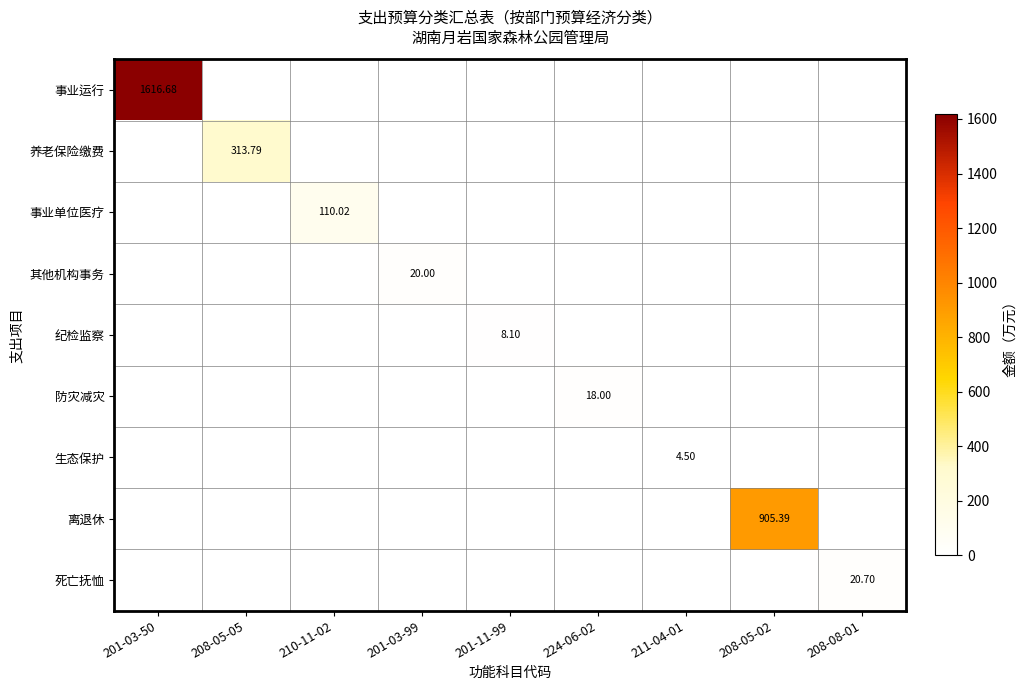

Is the value of 事业单位医疗 at 210-11-02 greater than the value of 生态保护 at 211-04-01?

Yes